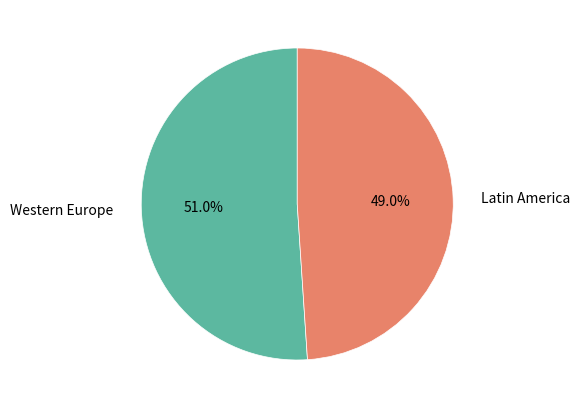

Which slice is the smallest?

Latin America